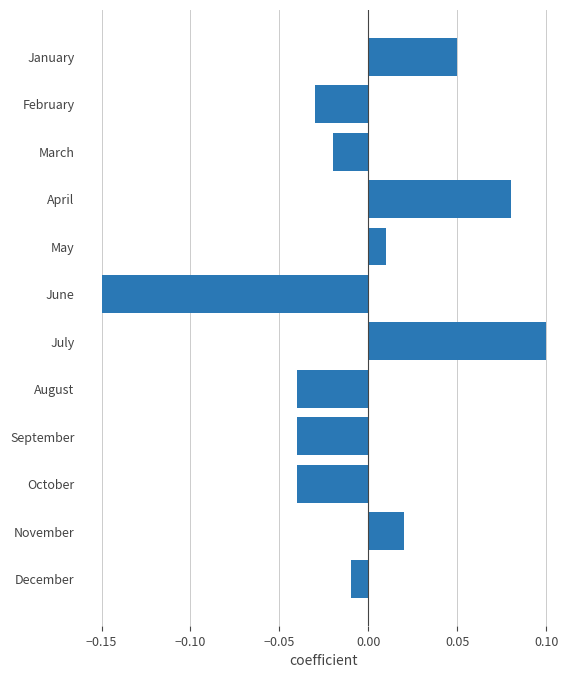

At which category does the chart reach its peak across all series?

July